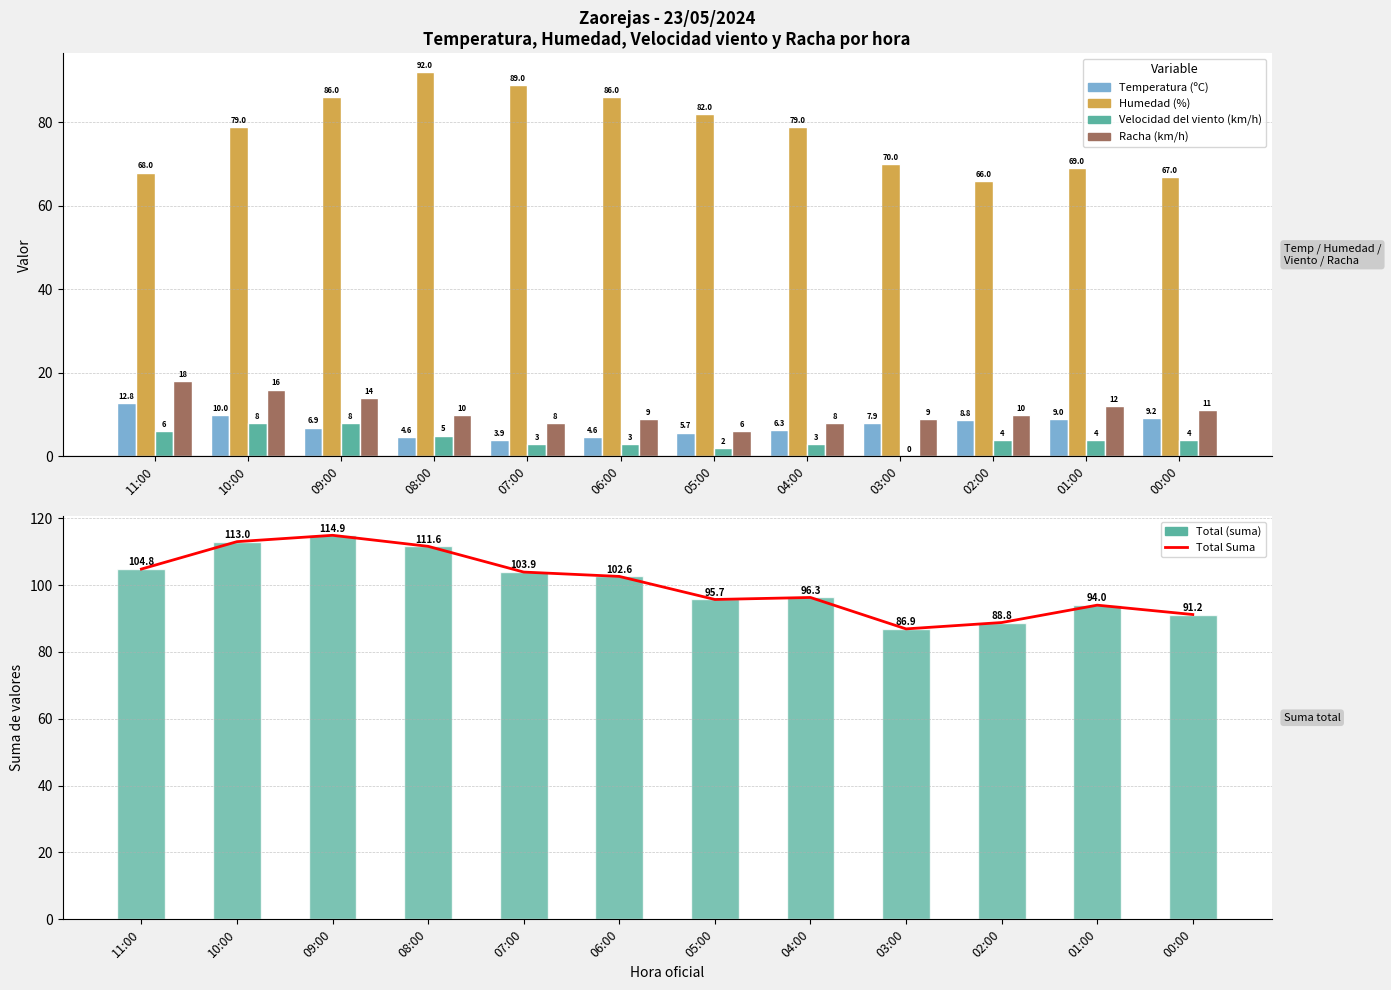

What is the lowest value of the Humedad (%) series?

66.0